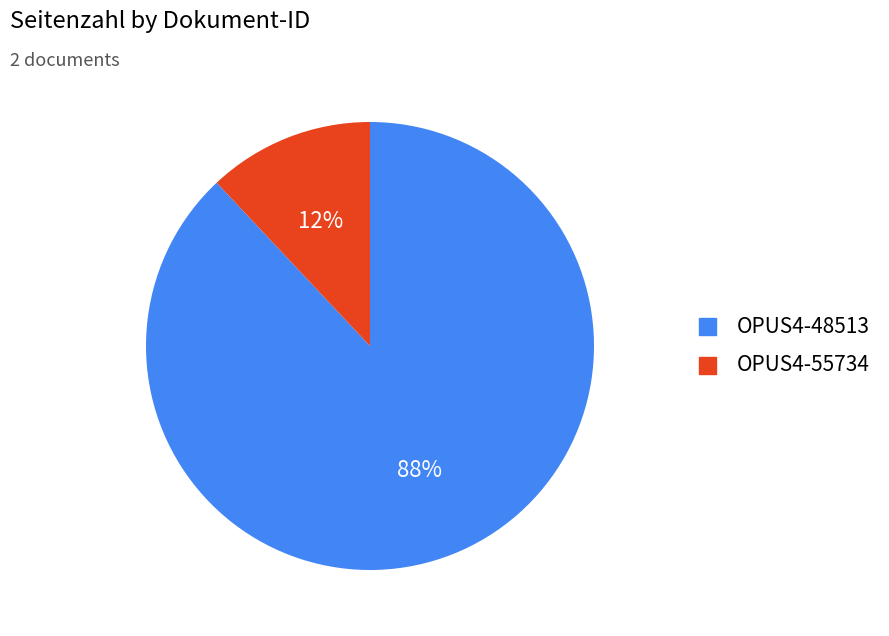

Do OPUS4-48513 and OPUS4-55734 together represent more than half of the pie?

Yes